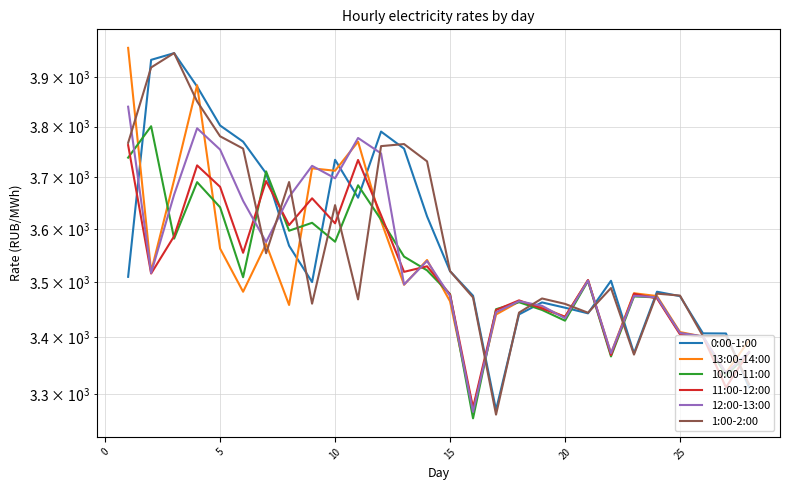

In 11:00-12:00, how many points are lower than both neighbors (excluding endpoints)?

9